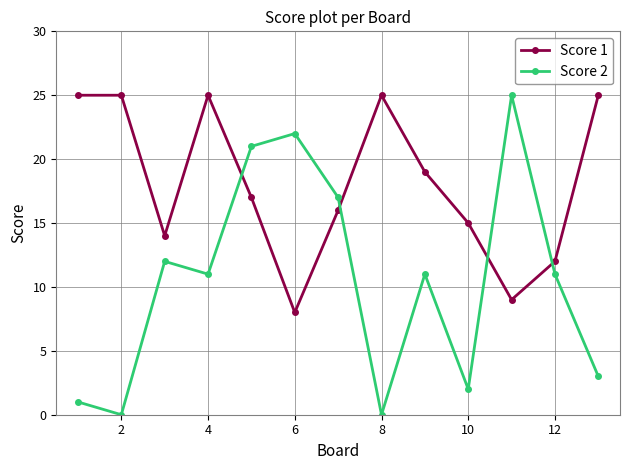

Reading left to right, extract all data points from this chart.

Score 1: 25	25	14	25	17	8	16	25	19	15	9	12	25
Score 2: 1	0	12	11	21	22	17	0	11	2	25	11	3